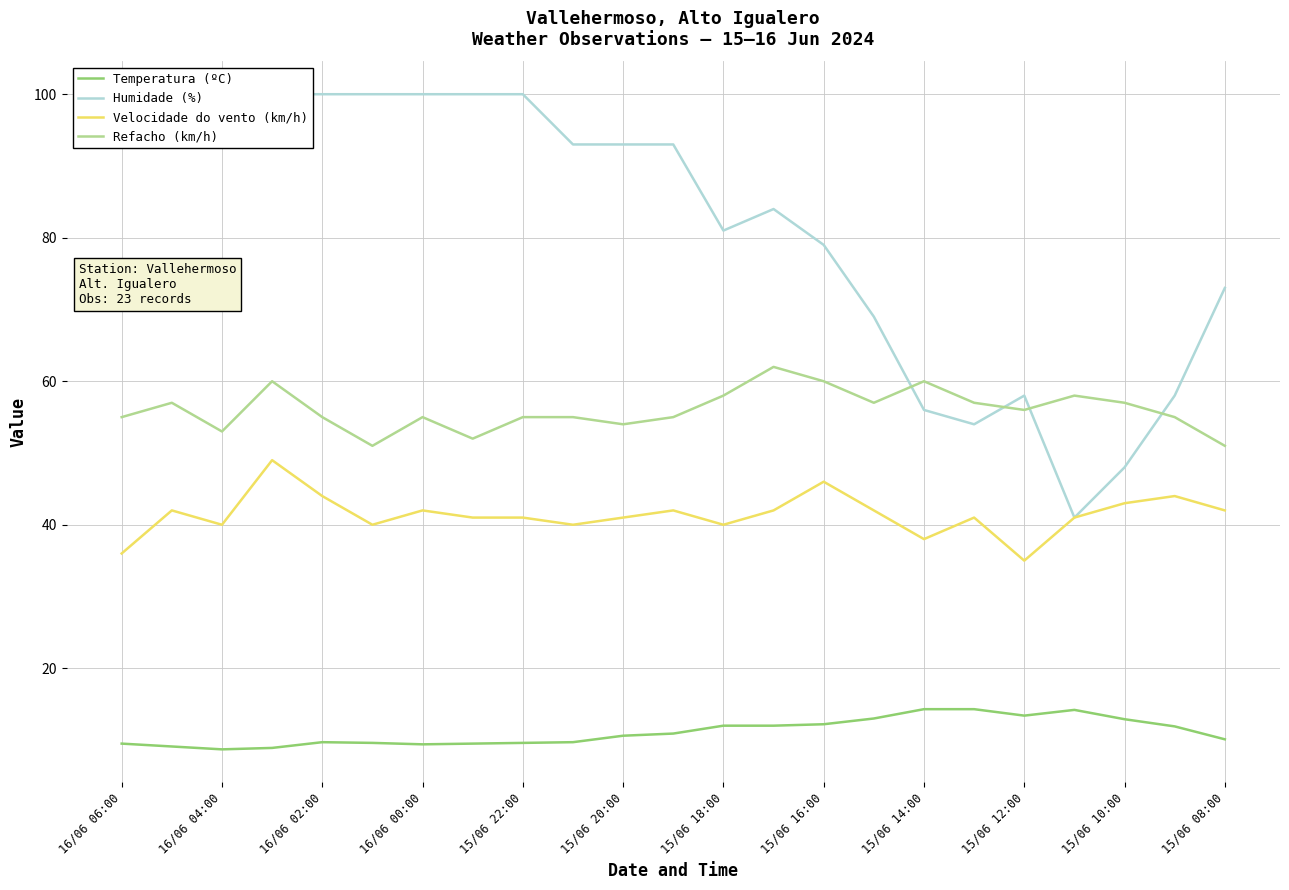

What is the highest value of the Refacho (km/h) series?

62.0